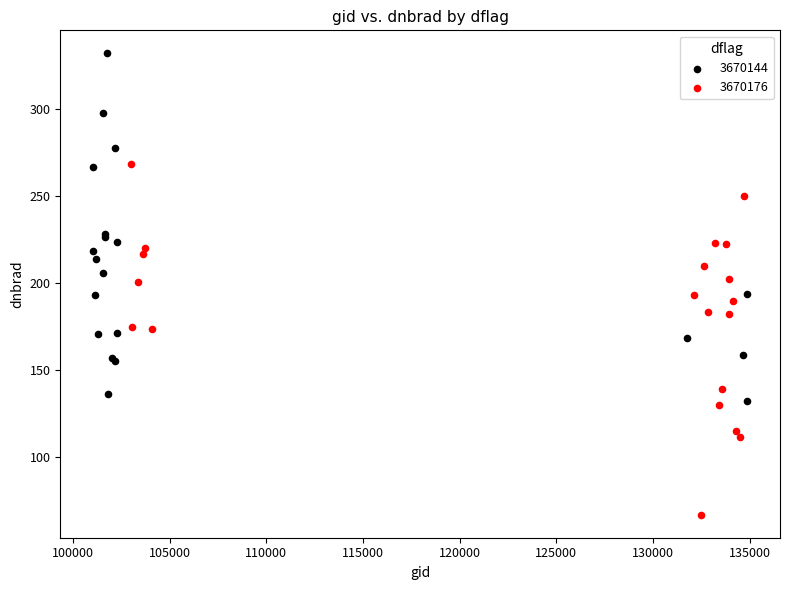

Which series contains the lowest Y value?

3670176